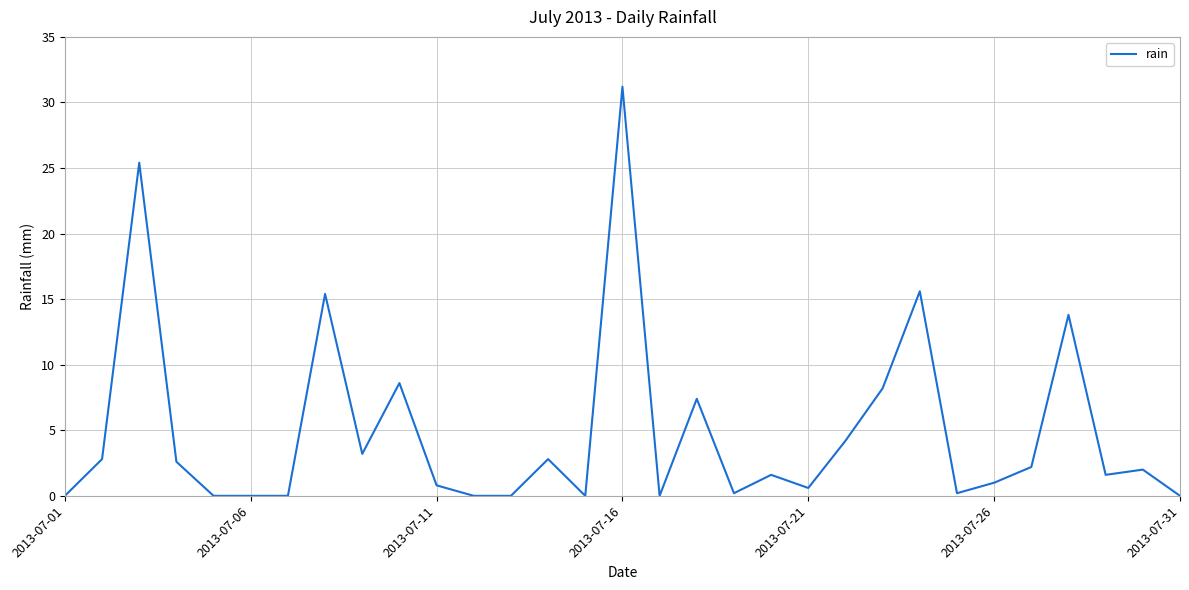

Reading right to left, what are all the values shown in this chart?

0.0	2.0	1.6	13.8	2.2	1.0	0.2	15.6	8.2	4.2	0.6	1.6	0.2	7.4	0.0	31.2	0.0	2.8	0.0	0.0	0.8	8.6	3.2	15.4	0.0	0.0	0.0	2.6	25.4	2.8	0.0